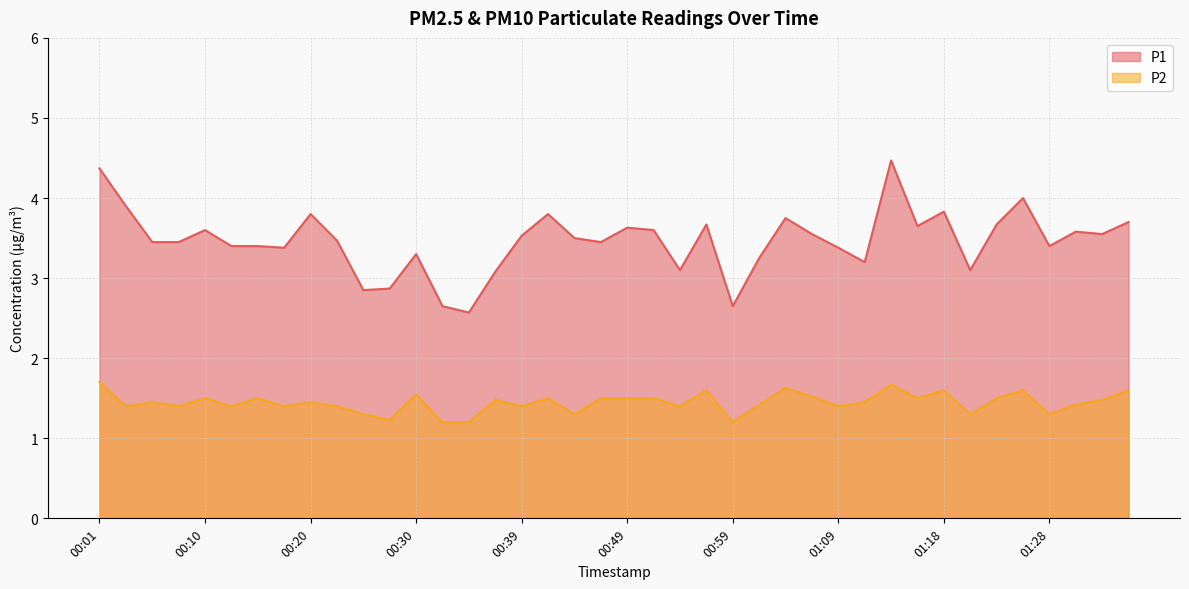

Which series has the largest total across all categories?

P1